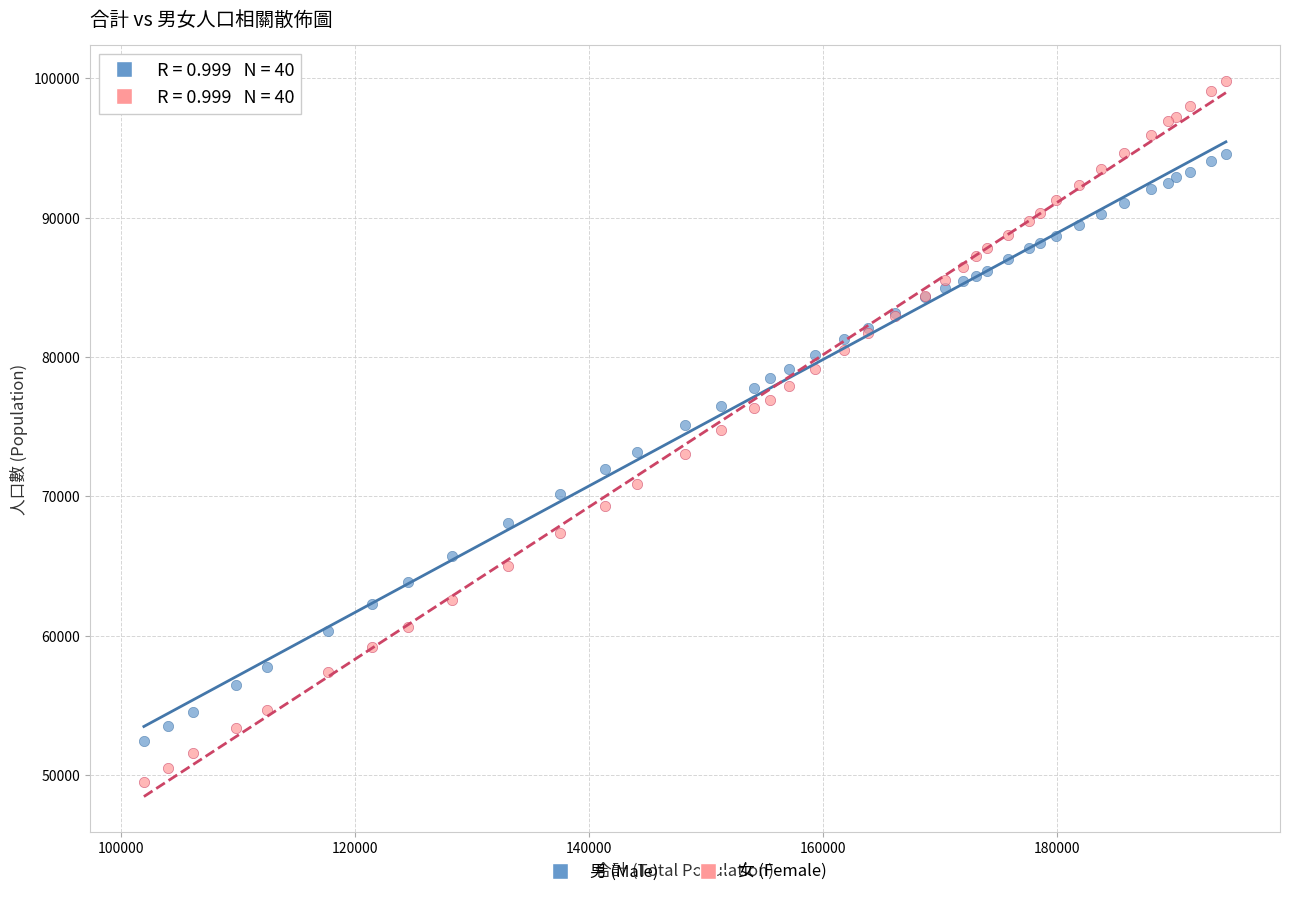

Which series contains the highest Y value?

女 (Female)